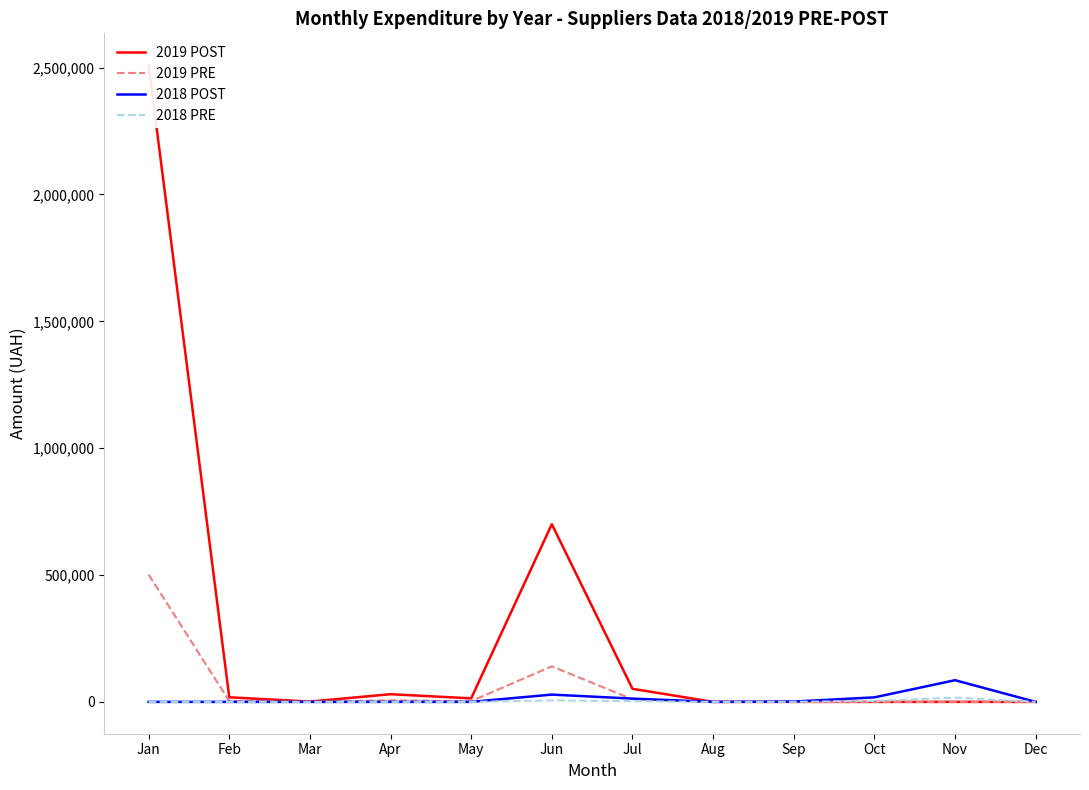

What is the greatest value displayed?

2509498.7